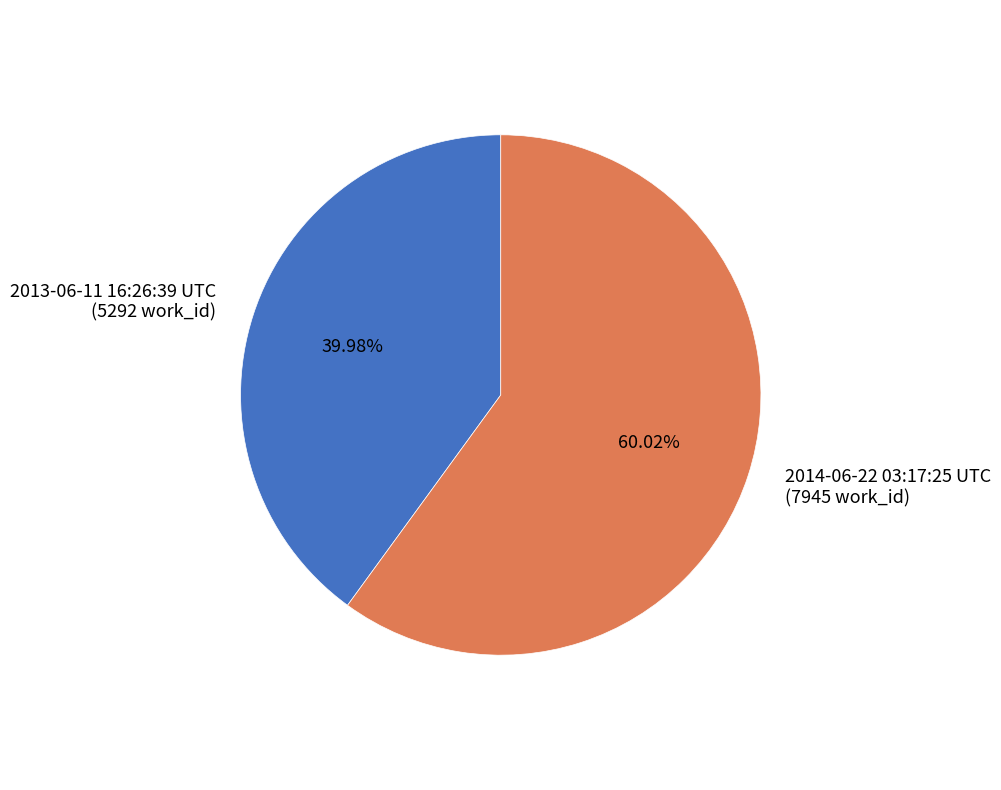

What percentage is NOT represented by 2014-06-22 03:17:25 UTC?

40.0%